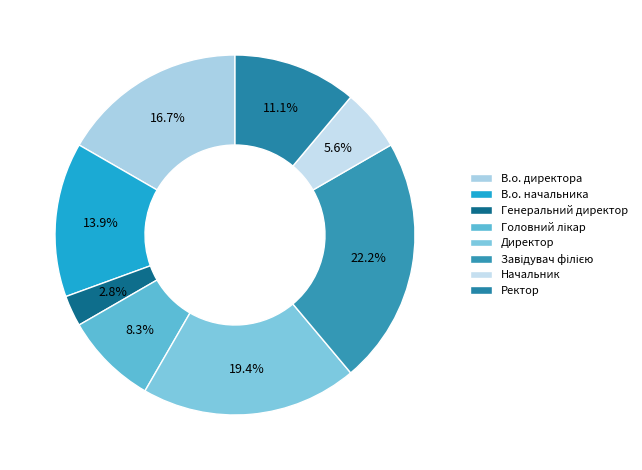

To the nearest percent, what portion does Генеральний директор represent?

3%